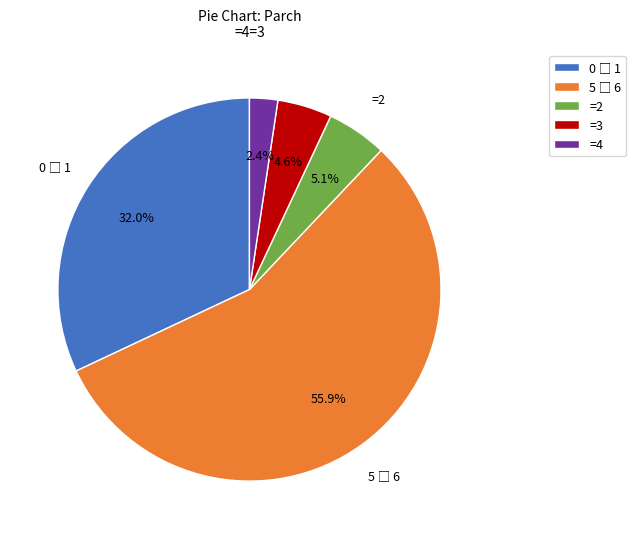

To the nearest percent, what is the difference between the largest and smallest slice percentages?

54%